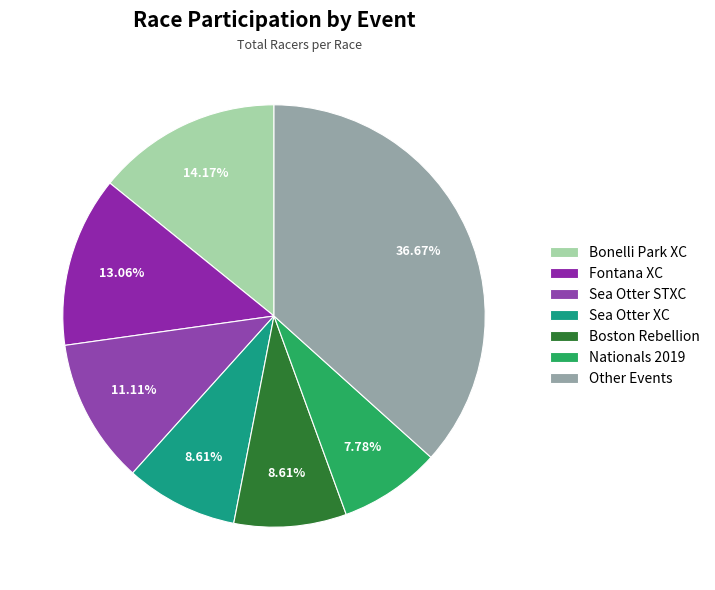

To the nearest percent, what is the difference between the largest and smallest slice percentages?

29%